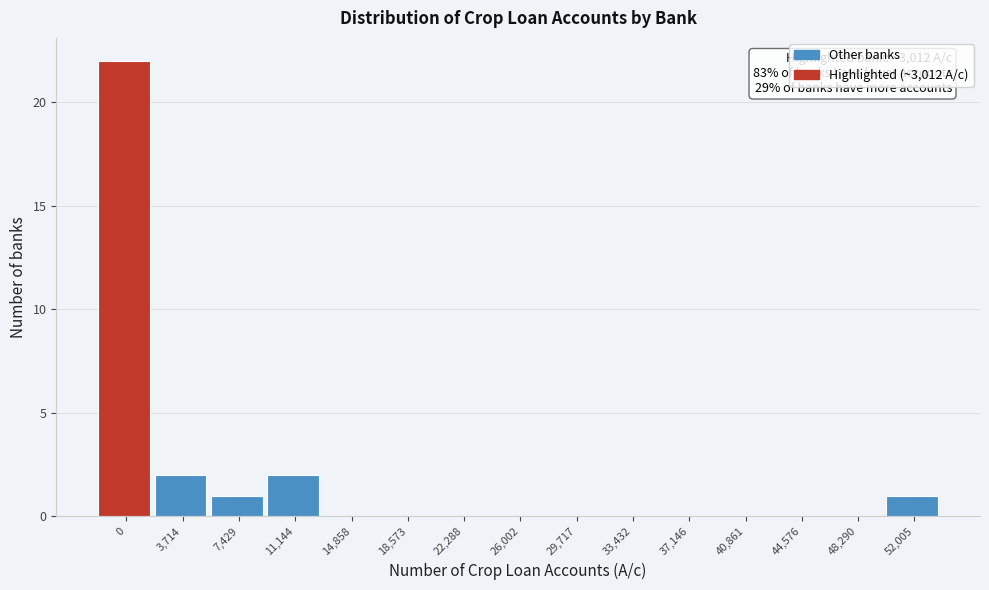

Reading right to left, what are all the values shown in this chart?

52,005=1	48,290=0	44,576=0	40,861=0	37,146=0	33,432=0	29,717=0	26,002=0	22,288=0	18,573=0	14,858=0	11,144=2	7,429=1	3,714=2	0=22